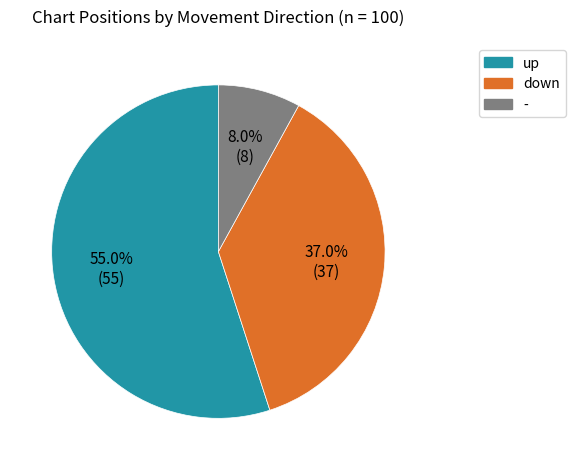

What percentage is the down slice, to the nearest percent?

37%